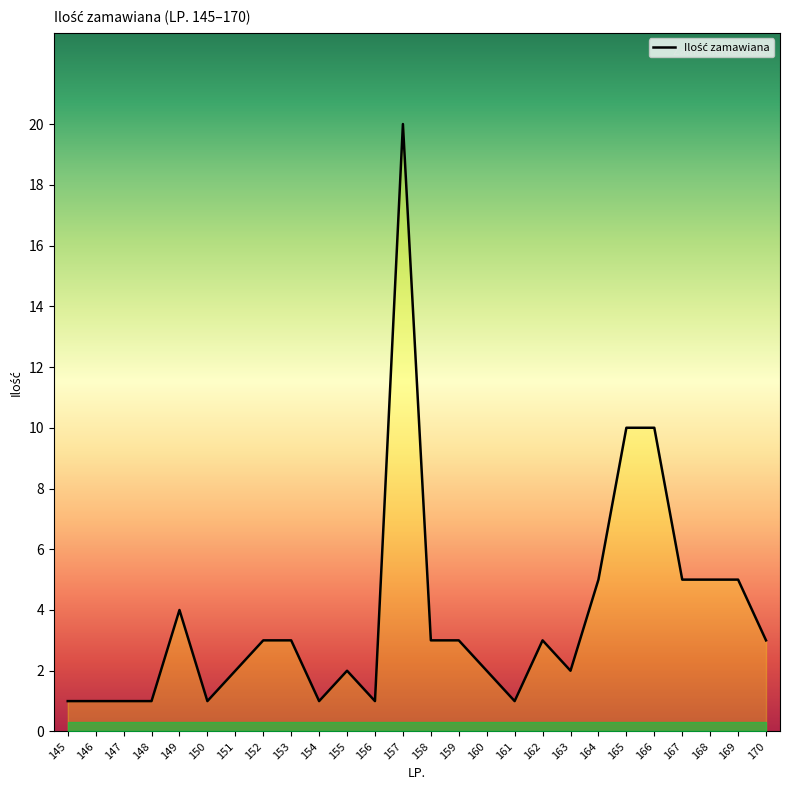

Which label corresponds to the largest value in the chart?

157